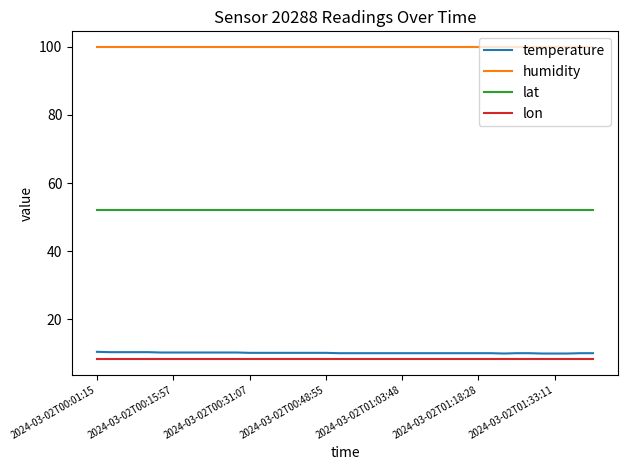

What are all the series names shown in the legend?

temperature, humidity, lat, lon